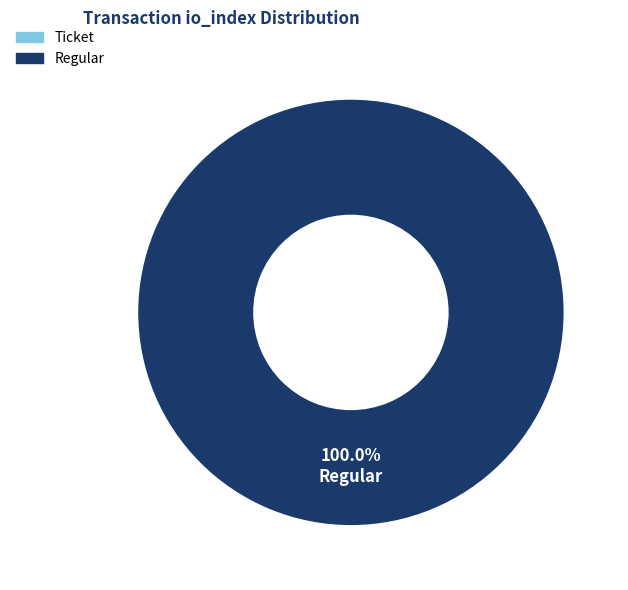

True or false: direction=1 (io_index=9) accounts for 91% of the total.

False